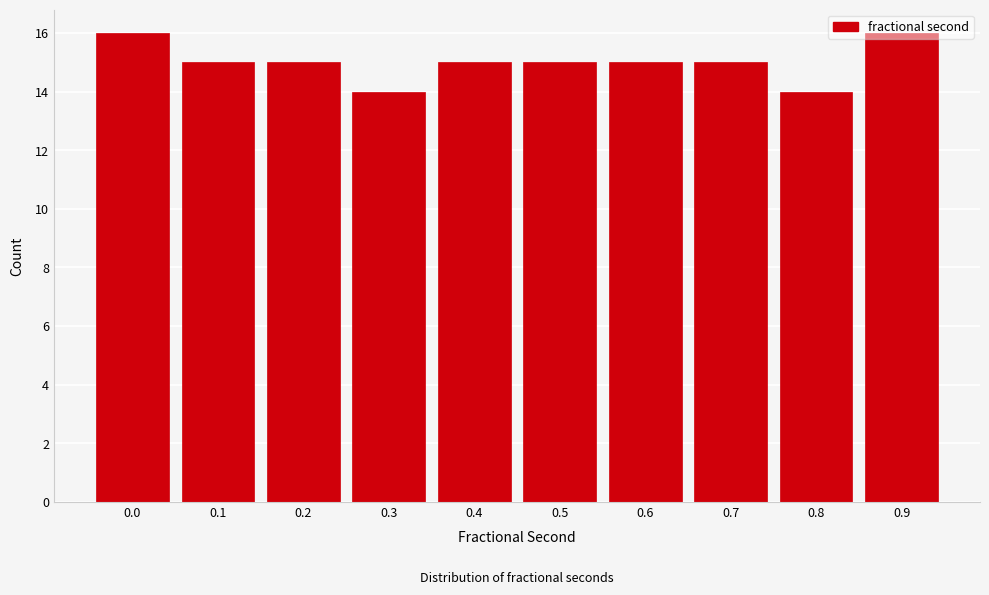

What is the sum of all values?

150